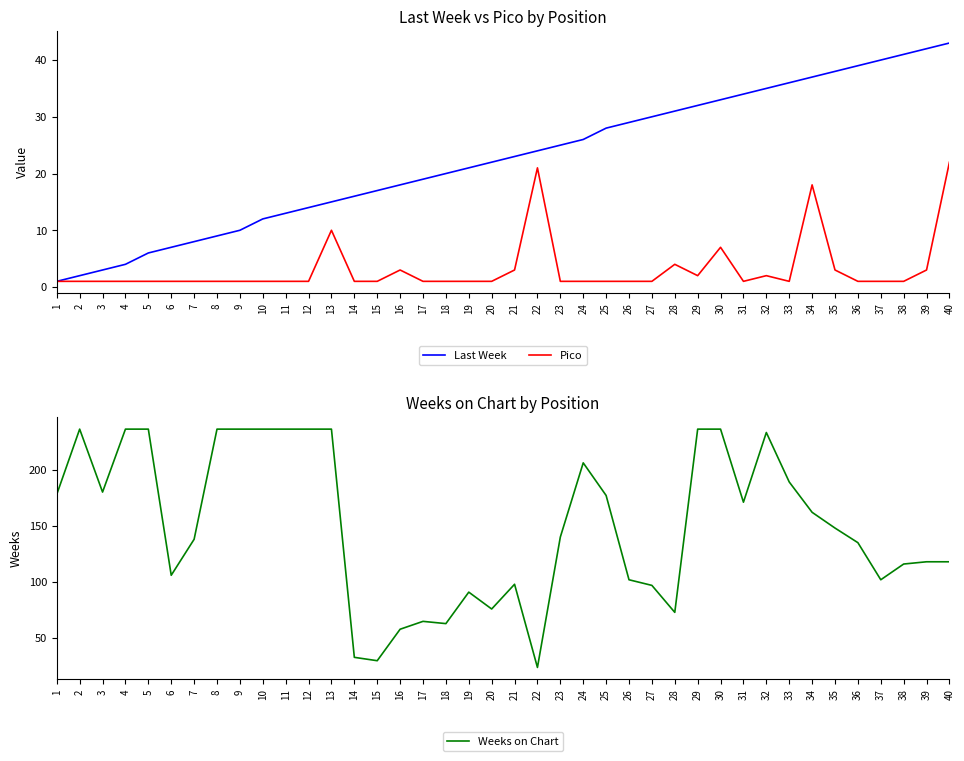

Reading left to right, list all the values displayed in this chart.

Last Week: 1	2	3	4	6	7	8	9	10	12	13	14	15	16	17	18	19	20	21	22	23	24	25	26	28	29	30	31	32	33	34	35	36	37	38	39	40	41	42	43
Pico: 1	1	1	1	1	1	1	1	1	1	1	1	10	1	1	3	1	1	1	1	3	21	1	1	1	1	1	4	2	7	1	2	1	18	3	1	1	1	3	22
Weeks on Chart: 178	236	180	236	236	106	138	236	236	236	236	236	236	33	30	58	65	63	91	76	98	24	140	206	177	102	97	73	236	236	171	233	189	162	148	135	102	116	118	118